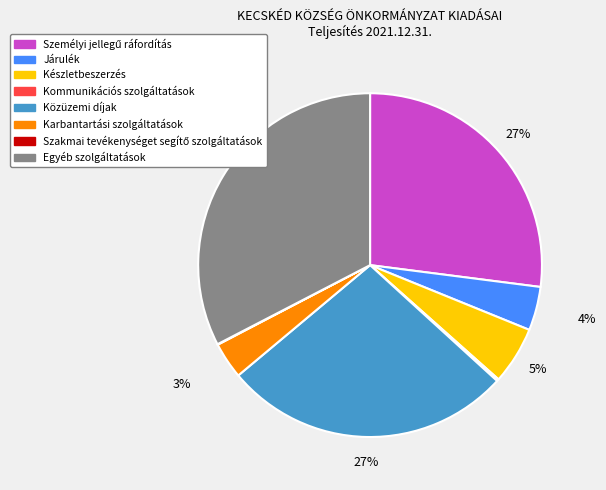

True or false: Közüzemi díjak accounts for 35% of the total.

False